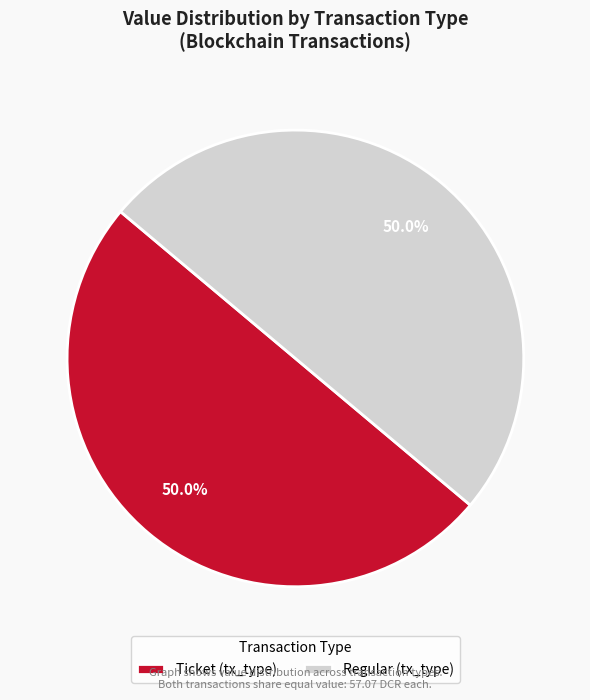

What is the ratio of the value at Ticket (tx_type) to the value at Regular (tx_type)?

1.0